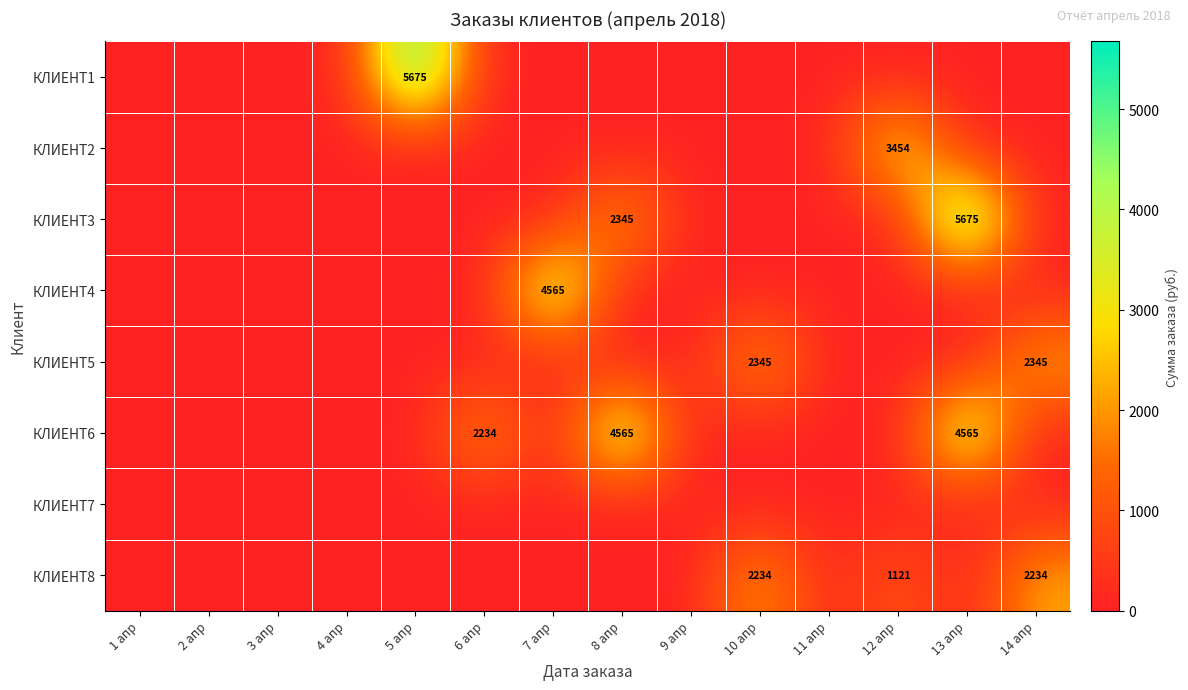

List the labels in order of КЛИЕНТ3 value, largest first.

13 апр, 8 апр, 1 апр, 2 апр, 3 апр, 4 апр, 5 апр, 6 апр, 7 апр, 9 апр, 10 апр, 11 апр, 12 апр, 14 апр